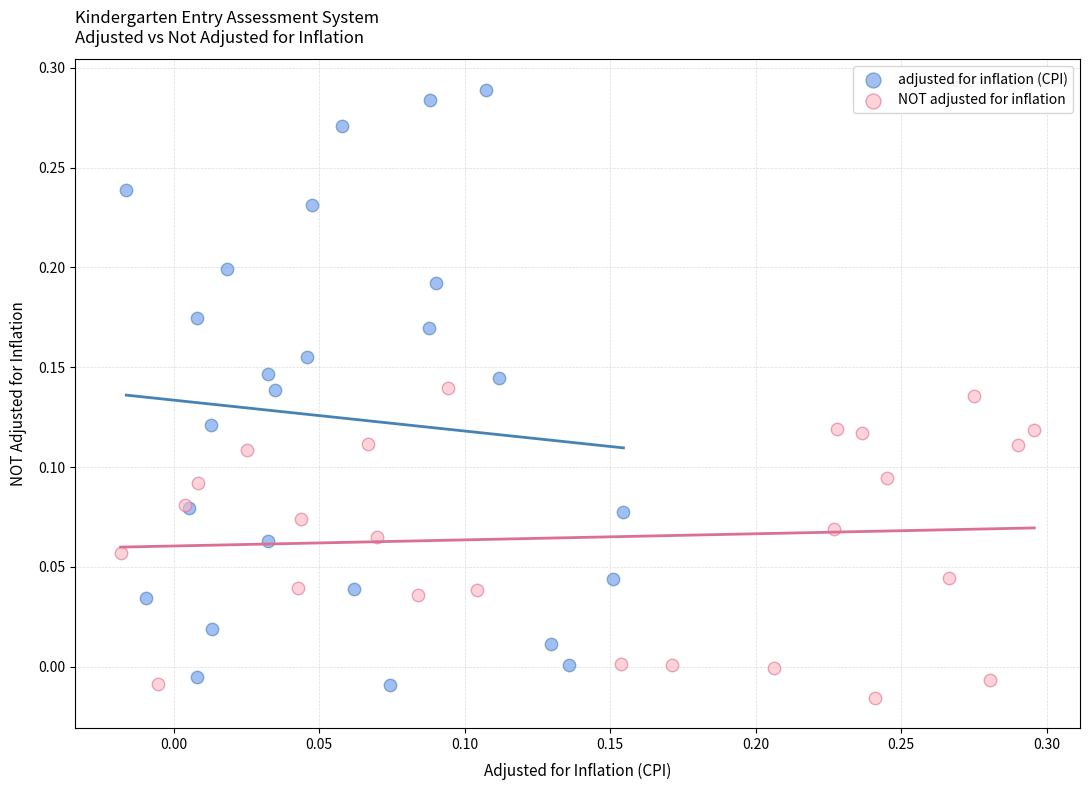

Which series has the largest Y range (max minus min)?

adjusted for inflation (CPI)